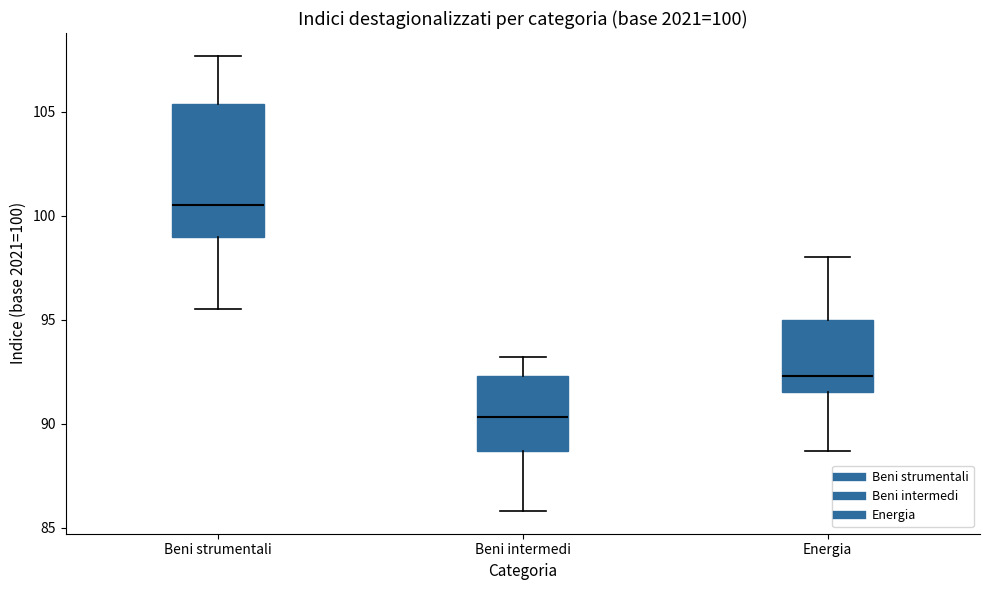

Comparing the boxes themselves (not the whiskers), which one is the tallest?

Beni strumentali